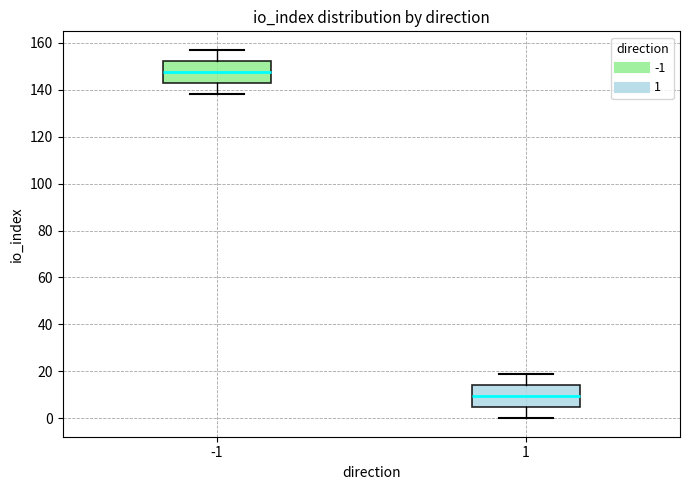

Reading left to right, transcribe this box plot: for each box, give where its median line is, the range the box spans, and where its two whiskers end, as read against the y-axis. The values are not printed on the chart, so give them approximately, as read against the axis.

-1: median 148, box 142 to 152, whiskers 138 to 158
1: median 10, box 4 to 14, whiskers 0 to 20